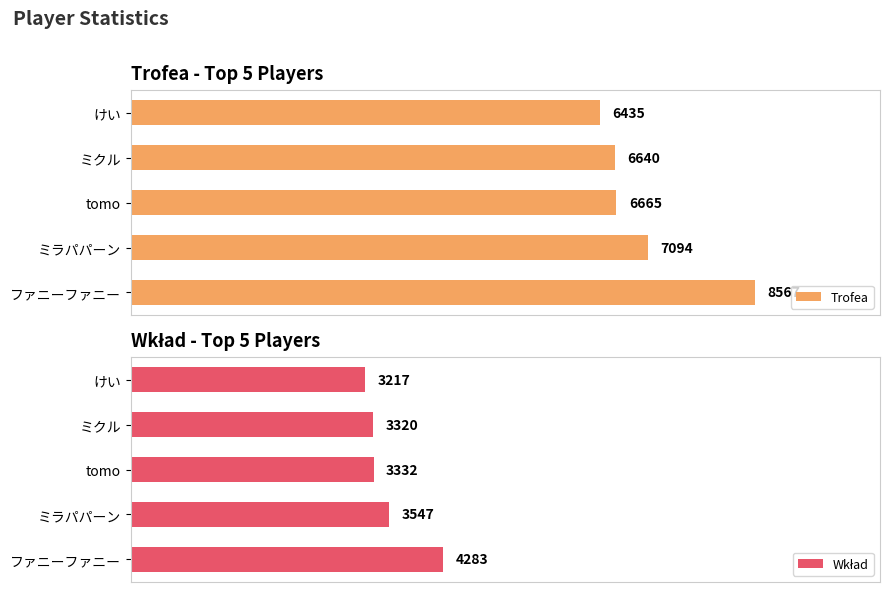

List the series in order of their overall mean, lowest first.

Wkład, Trofea